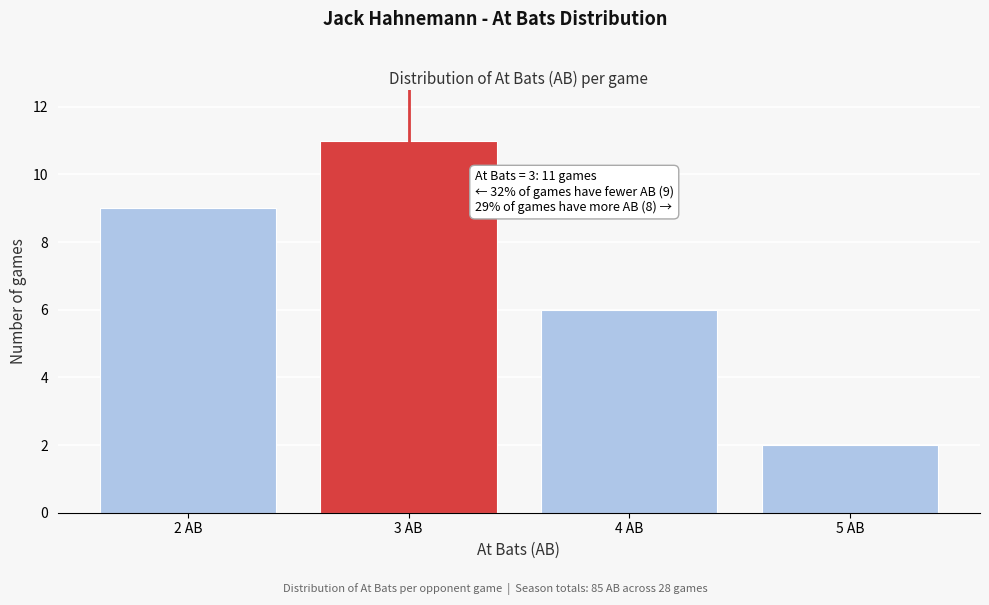

Reading left to right, transcribe all the data shown in this chart.

9	11	6	2